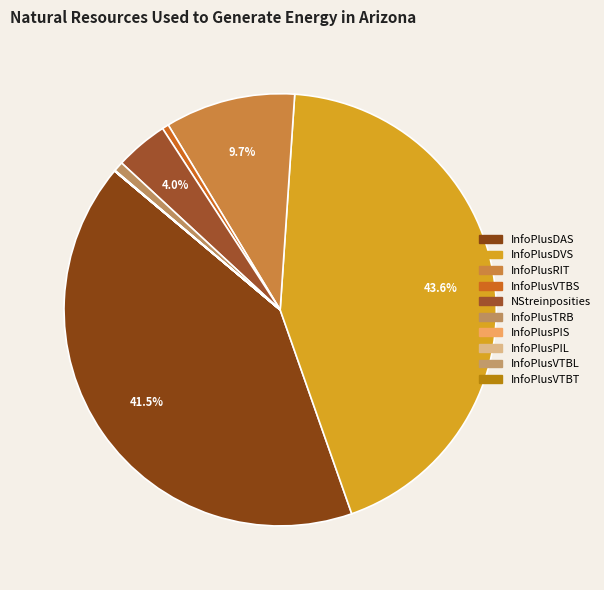

How many slices are in this pie chart?

10